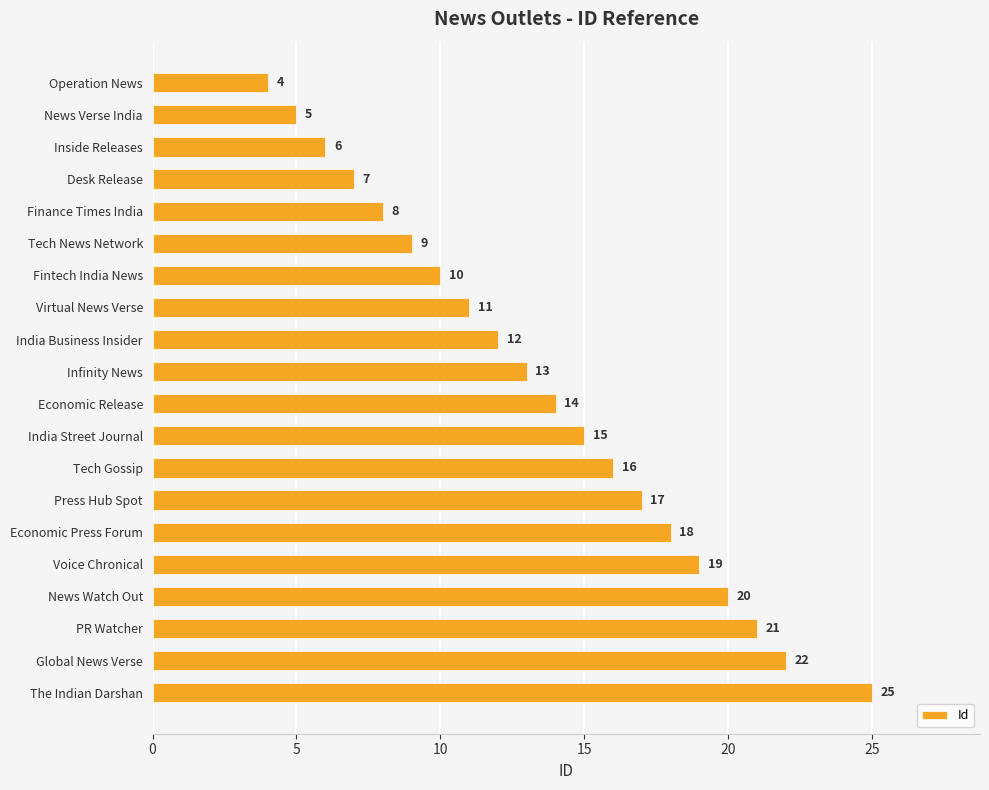

List the labels in order of value, largest first.

The Indian Darshan, Global News Verse, PR Watcher, News Watch Out, Voice Chronical, Economic Press Forum, Press Hub Spot, Tech Gossip, India Street Journal, Economic Release, Infinity News, India Business Insider, Virtual News Verse, Fintech India News, Tech News Network, Finance Times India, Desk Release, Inside Releases, News Verse India, Operation News